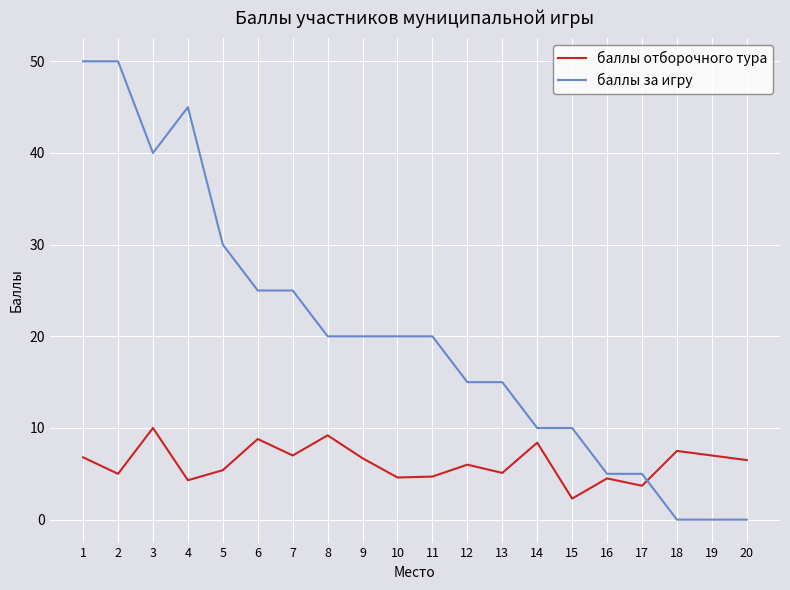

Rank the series at 10 from lowest to highest value.

баллы отборочного тура, баллы за игру